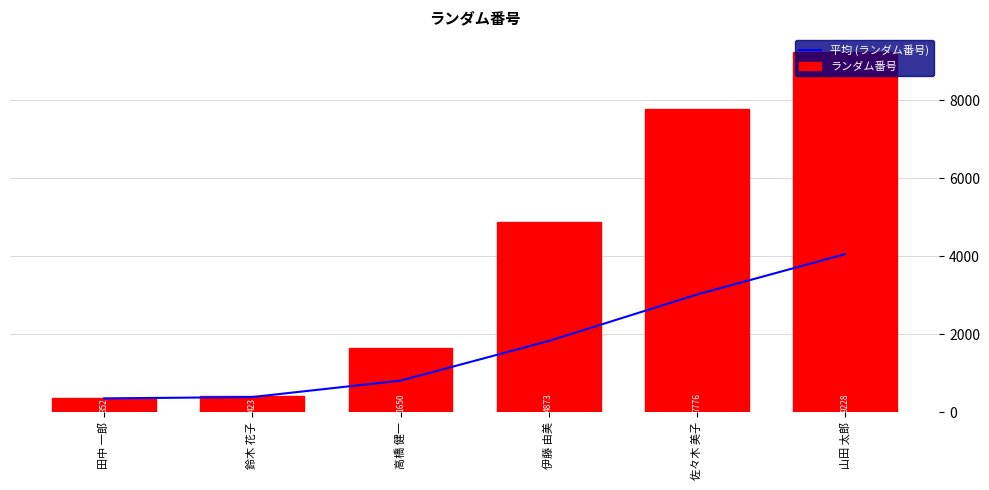

Is it true that 平均 (ランダム番号) equals 1824.5 at 伊藤 由美?

True